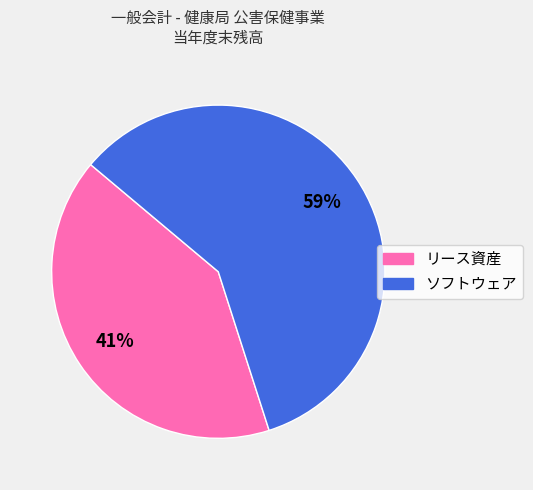

Approximately how many times larger is the value at ソフトウェア compared to リース資産?

1.4